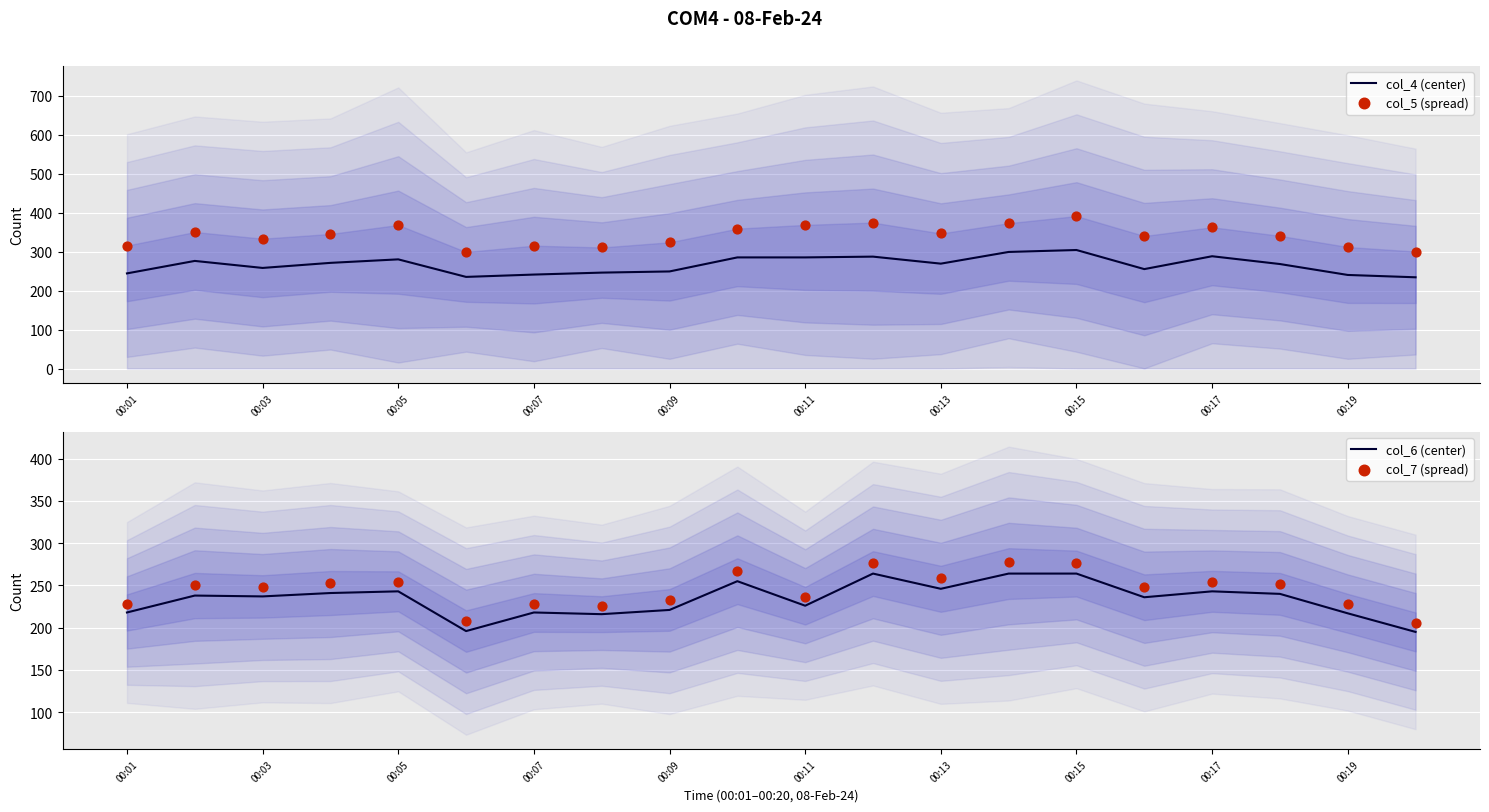

Which series contains the lowest Y value?

col_6 (center)